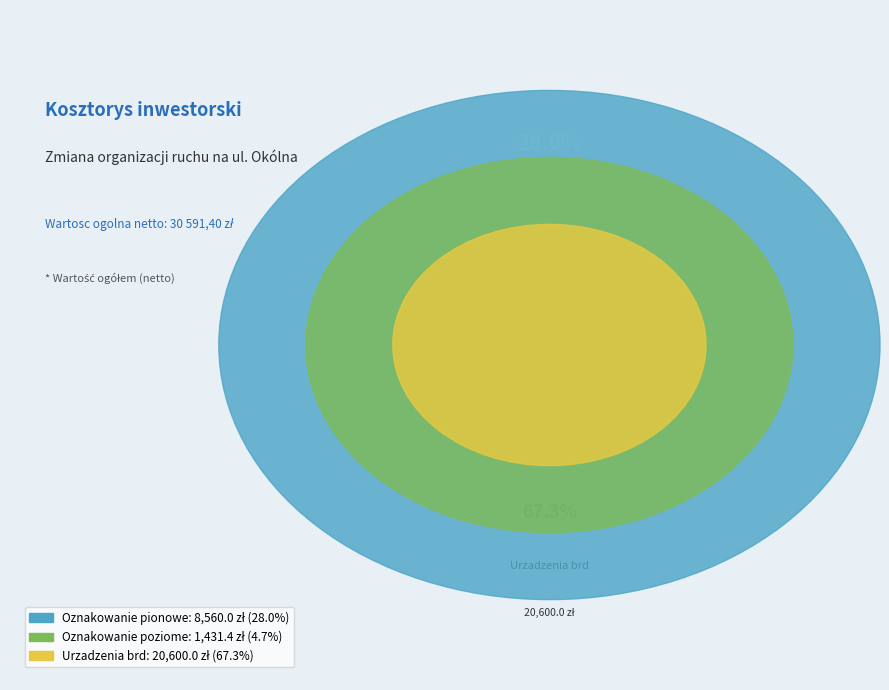

What is the largest slice in the pie chart?

Urzadzenia brd